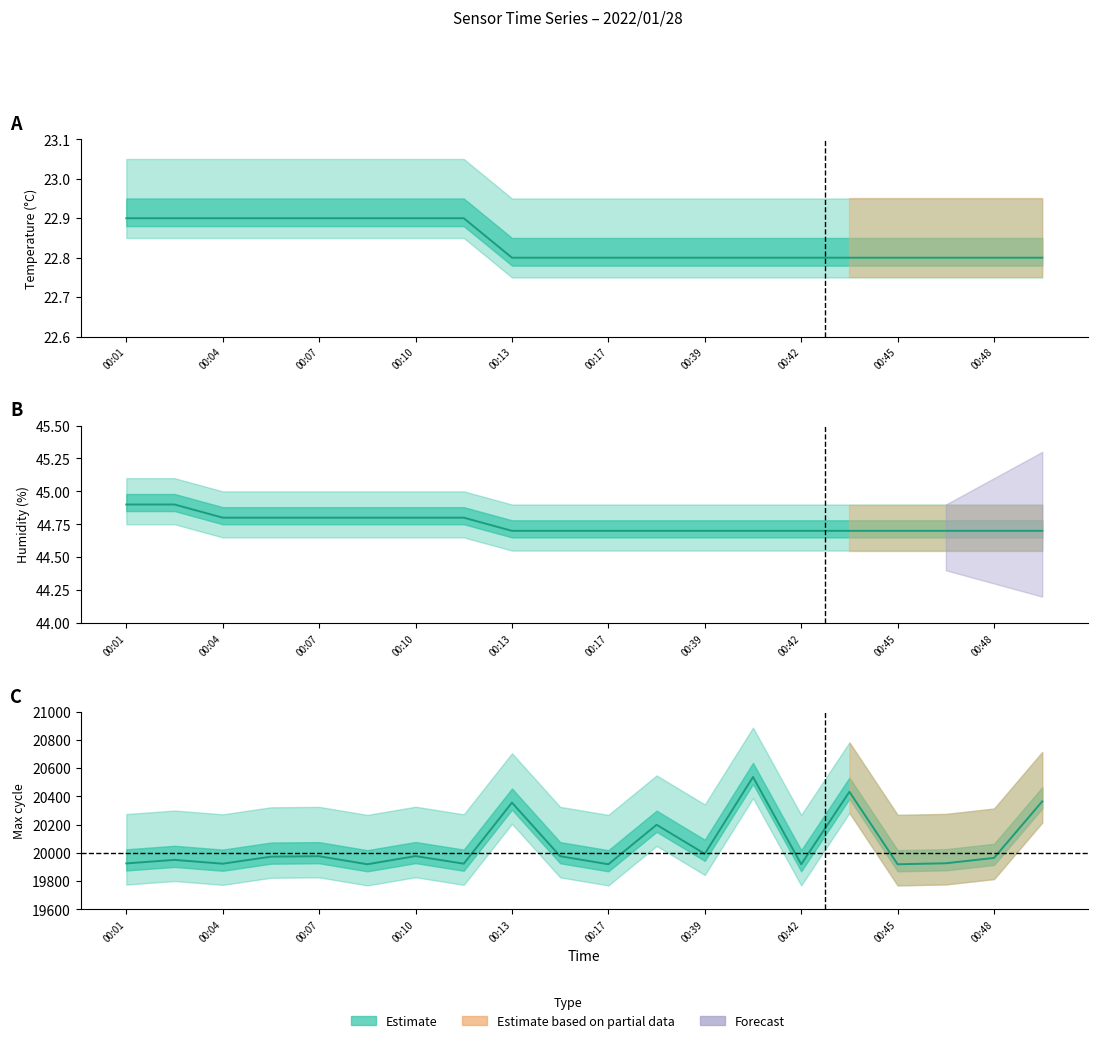

The value of Temp at 00:15 is 36.8. True or false?

False